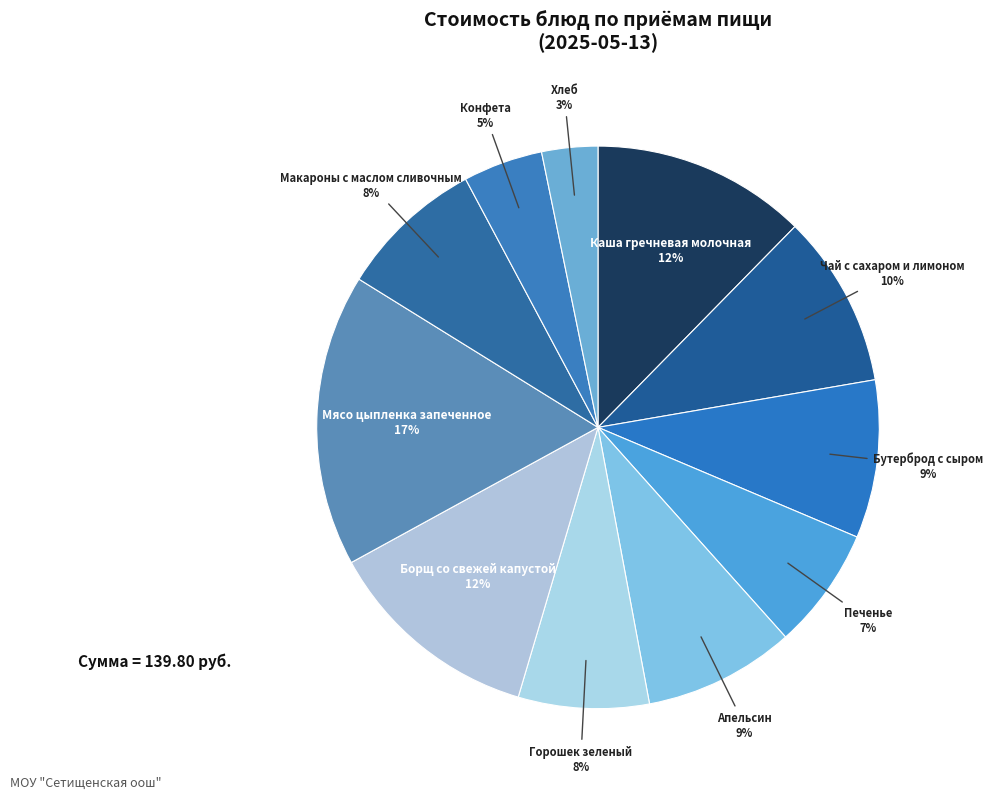

Count the number of slices in the pie.

11